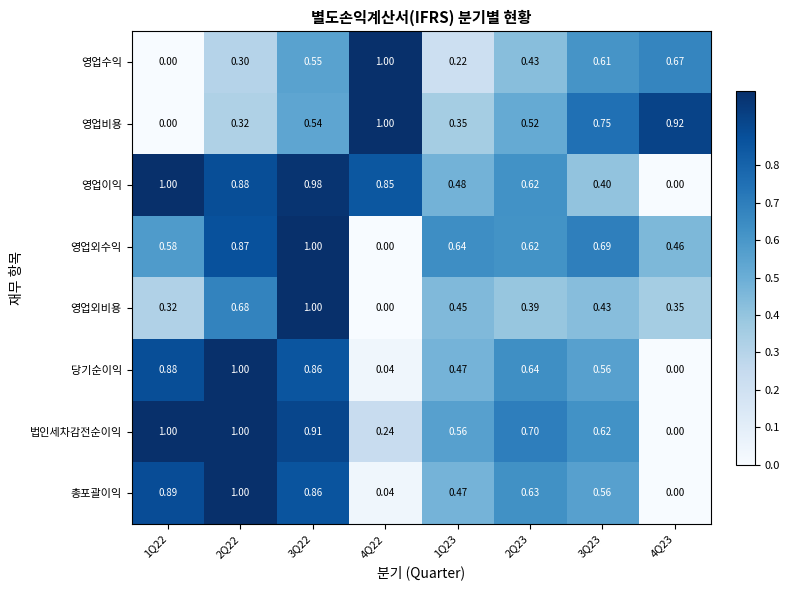

Between 1Q22 and 3Q22, which series saw the biggest shift?

영업외비용